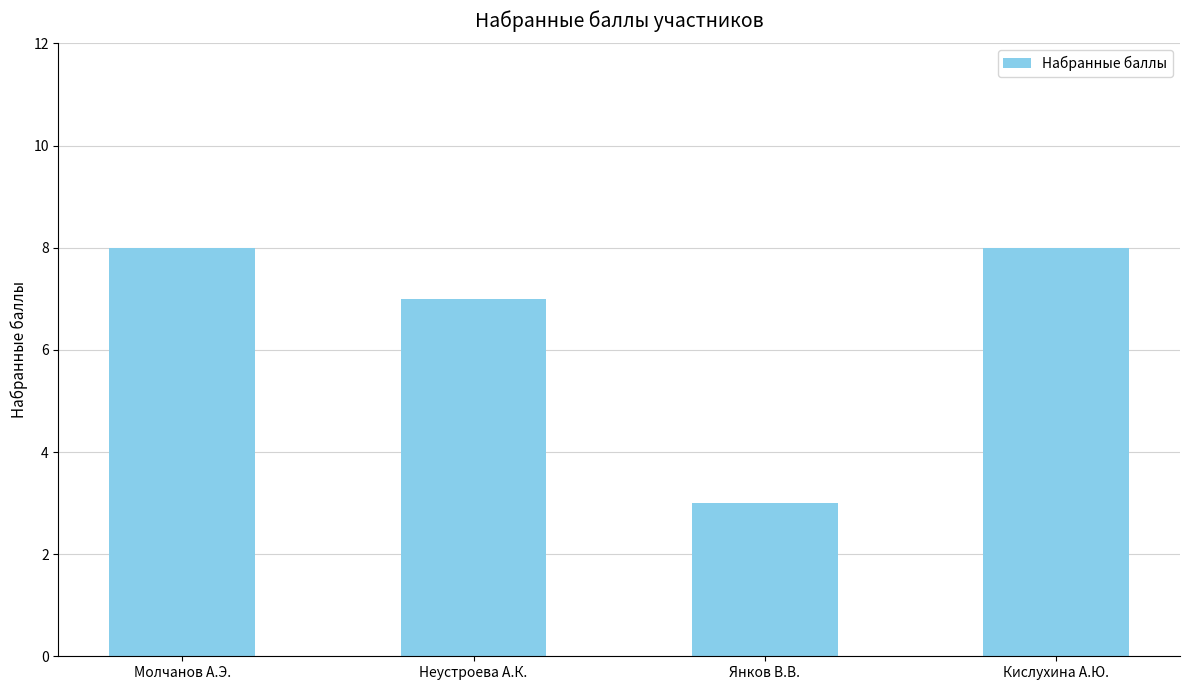

Does the chart contain stacked bars?

No